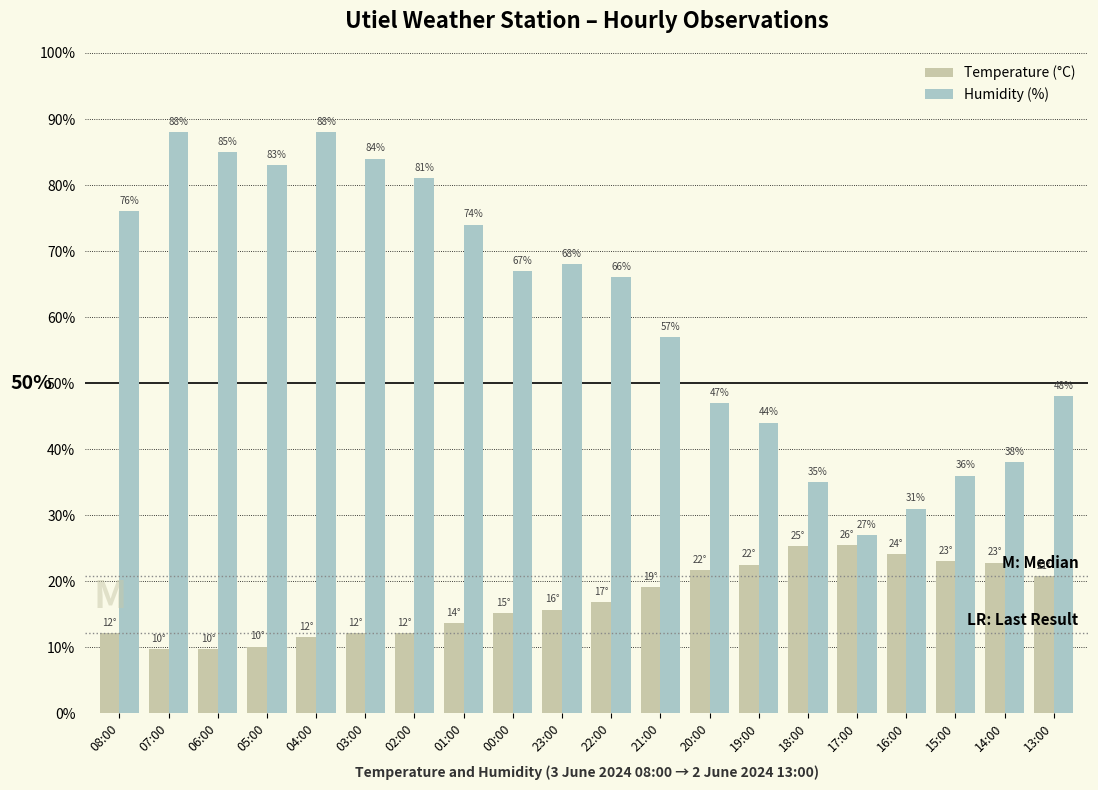

What is the average value of the Temperature (°C) series?

17.2